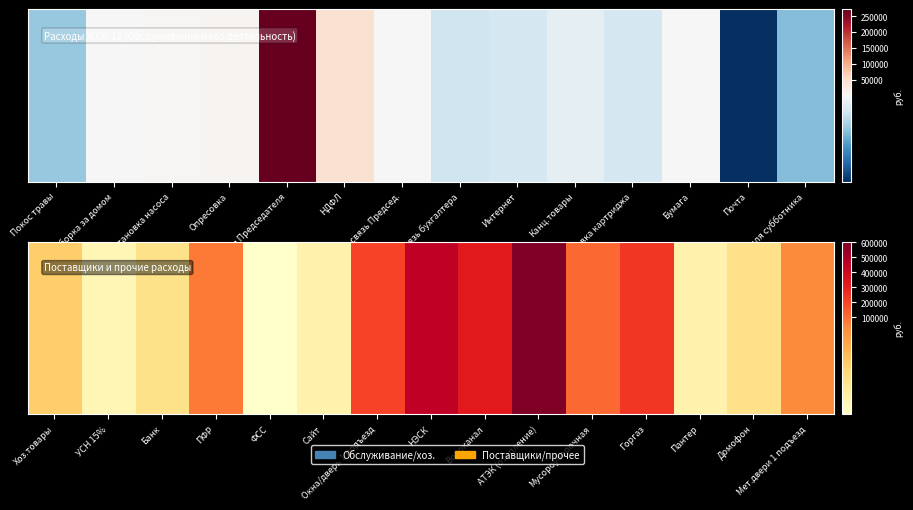

How many data points does each series have?

15